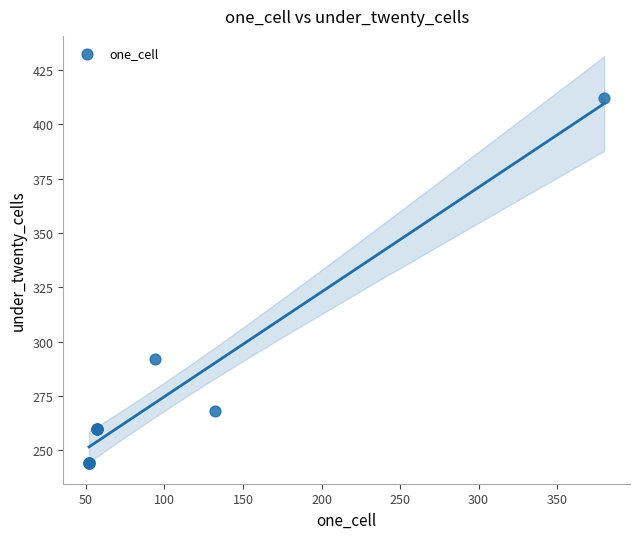

What Y value in the scatter plot is closest to 328?

292